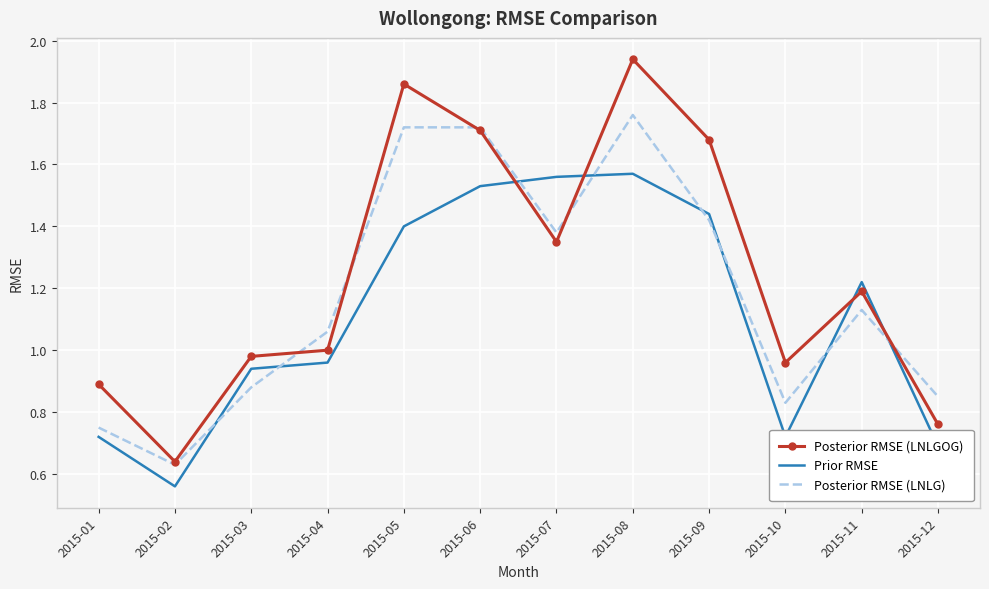

Where do Prior RMSE and Posterior RMSE (LNLG) first cross each other?

2015-02 and 2015-03